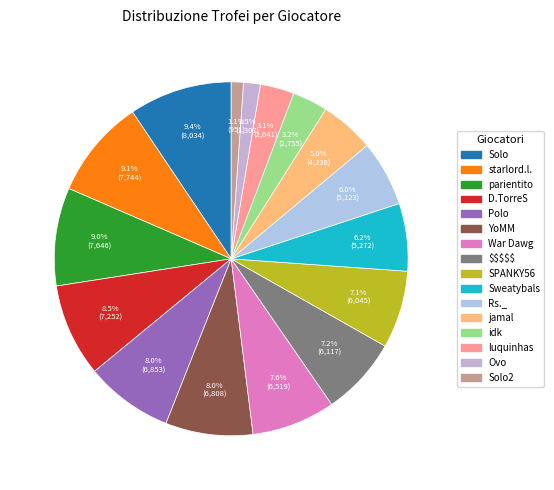

Does luquinhas account for over 50% of the chart?

No